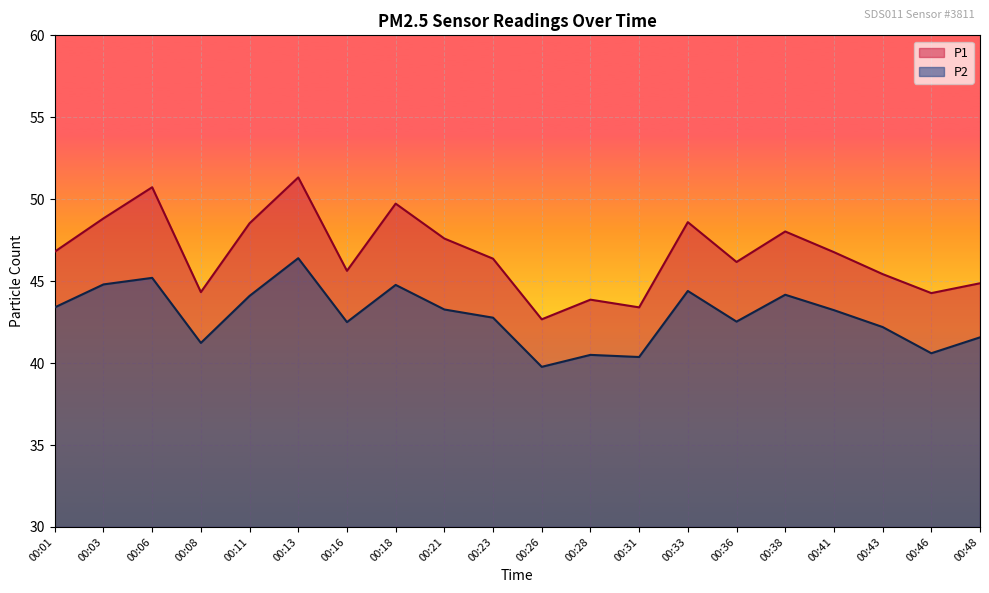

True or false: P2 and P1 cross at least once.

False